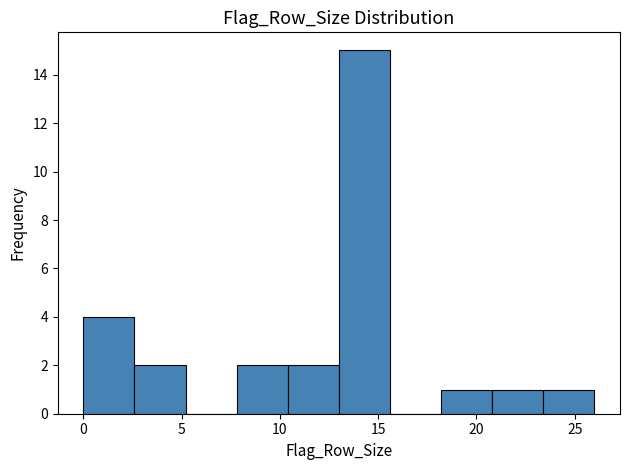

Reading left to right, transcribe this chart: for each bar, give the range it covers on the x-axis and its height. Neither the bar edges nor the heights are printed on the chart, so give them approximately, as read against the axes.

0.0 to 2.6: 4
2.6 to 5.2: 2
5.2 to 7.8: 0
7.8 to 10.4: 2
10.4 to 13.0: 2
13.0 to 15.6: 15
15.6 to 18.2: 0
18.2 to 20.8: 1
20.8 to 23.4: 1
23.4 to 26.0: 1